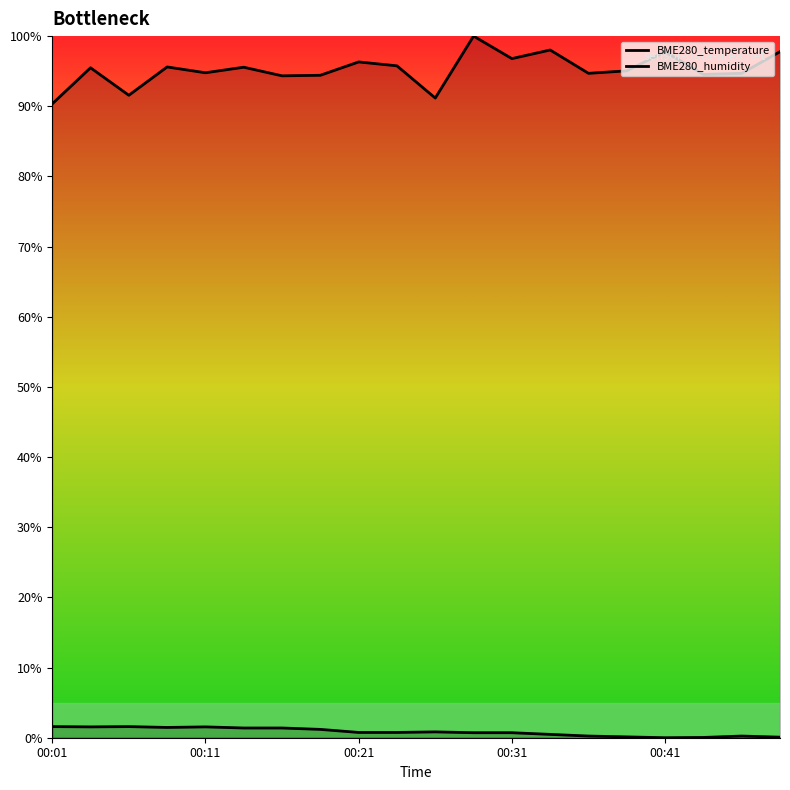

How many lines are shown in the chart?

2